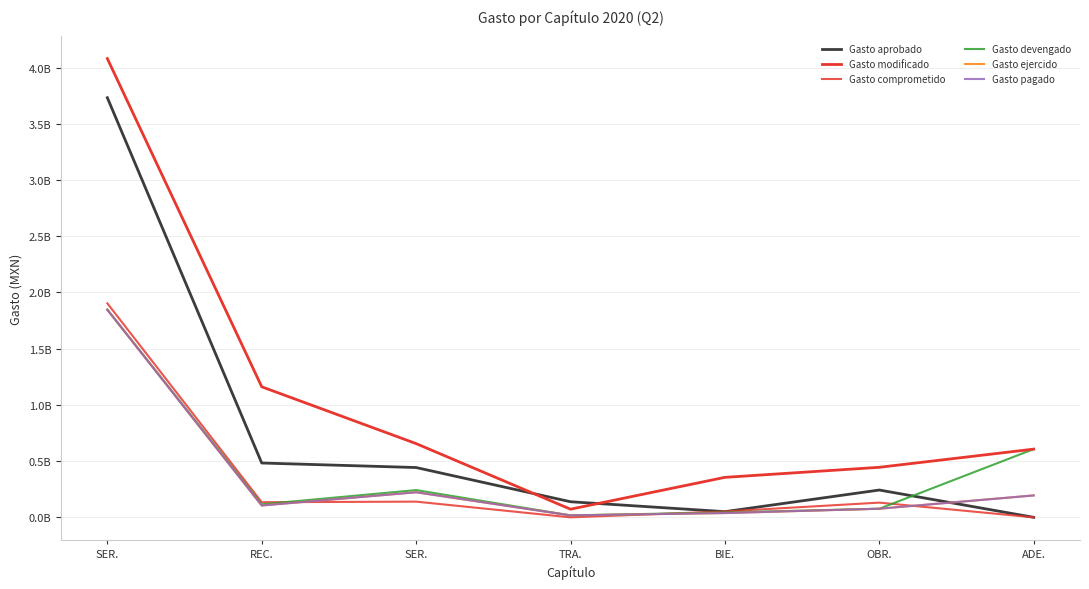

Reading right to left, transcribe all the data shown in this chart.

Gasto aprobado: ADE.=0.0	OBR.=242817149.6	BIE.=50587558.2	TRA.=138675833.5	SER.=442867398.2	REC.=483130671.1	SER.=3731519136.8
Gasto modificado: ADE.=606618156.4	OBR.=444922904.7	BIE.=355592161.1	TRA.=72405300.3	SER.=655732924.8	REC.=1160914375.7	SER.=4079653894.7
Gasto comprometido: ADE.=0.0	OBR.=130856791.2	BIE.=52338616.7	TRA.=0.0	SER.=139643202.9	REC.=134460736.6	SER.=1902805841.8
Gasto devengado: ADE.=606618156.4	OBR.=76569024.9	BIE.=43469224.6	TRA.=17396858.9	SER.=242319892.8	REC.=115788719.9	SER.=1847197709.8
Gasto ejercido: ADE.=194815333.6	OBR.=76569024.9	BIE.=37997725.0	TRA.=17396858.9	SER.=222946639.2	REC.=105255662.2	SER.=1846171939.4
Gasto pagado: ADE.=194815333.6	OBR.=76569024.9	BIE.=37997725.0	TRA.=17396858.9	SER.=222946639.2	REC.=105255662.2	SER.=1846171939.4